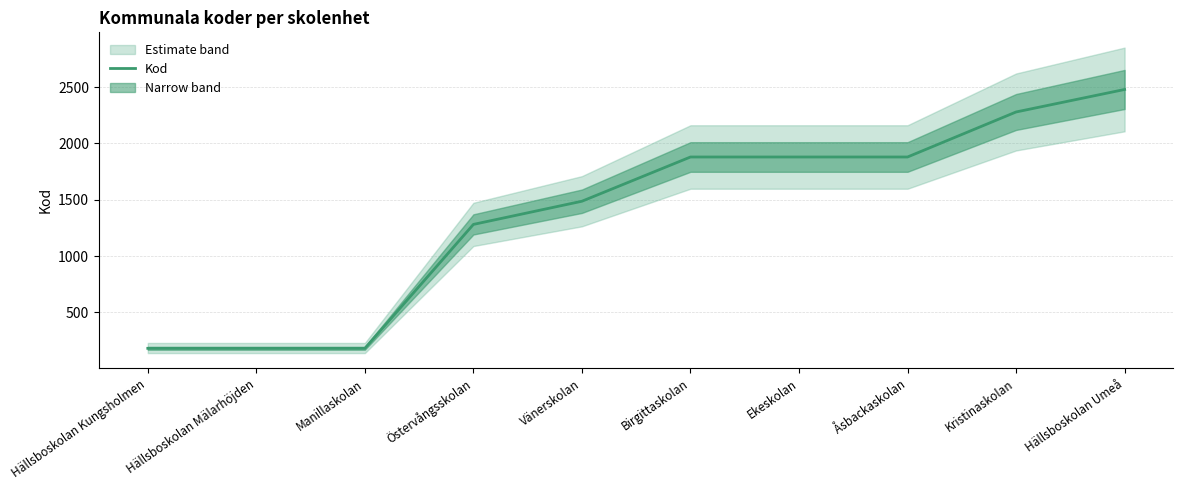

Read the value at Birgittaskolan, to the nearest 50.

1900